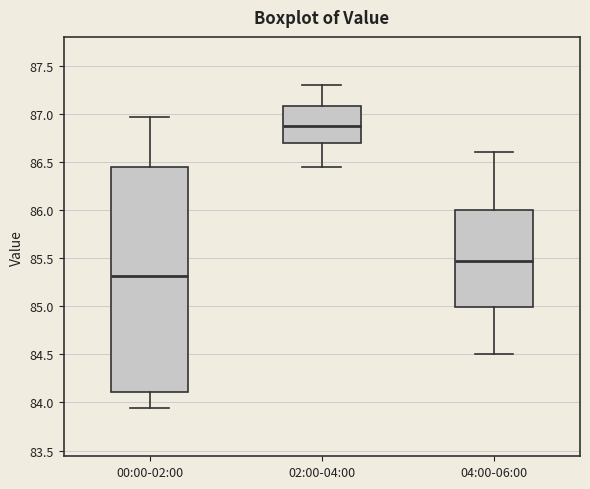

Which box is the tallest, from its lower edge to its upper edge?

00:00-02:00